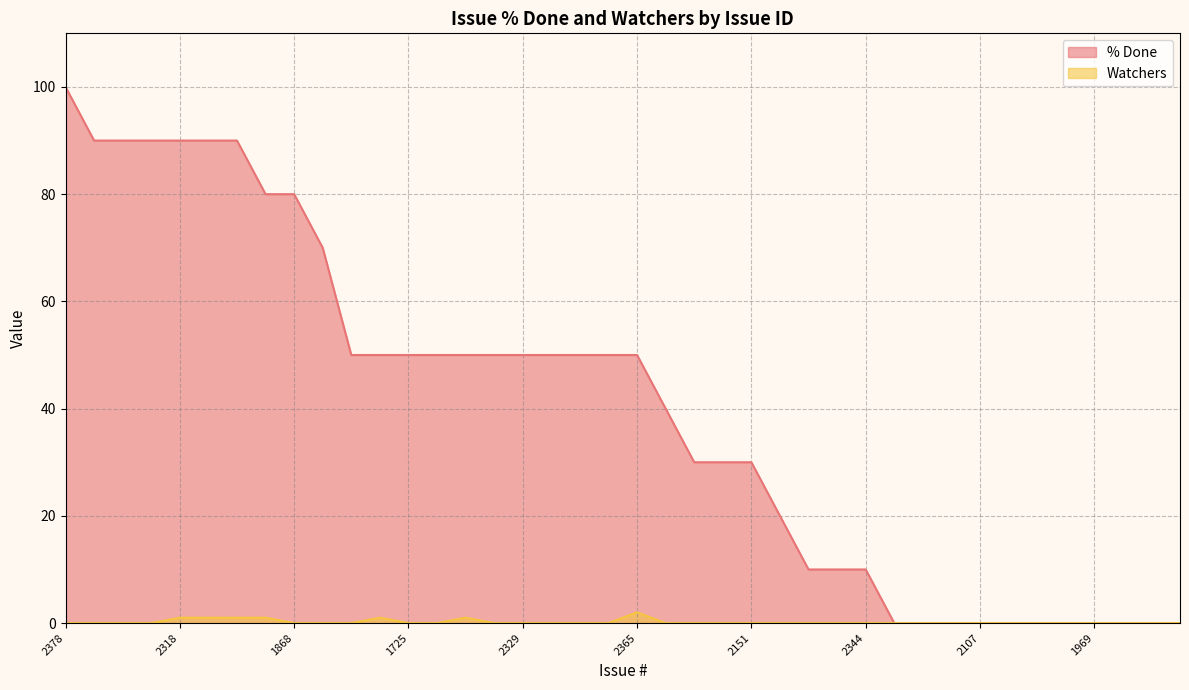

Reading right to left, list all the values displayed in this chart.

% Done: 2322=0	1947=0	2327=0	1969=0	2108=0	1783=0	1993=0	2107=0	2219=0	2246=0	1882=0	2344=10	1716=10	2298=10	2266=20	2151=30	936=30	2242=30	1828=40	2365=50	2227=50	2436=50	512=50	2329=50	ISSUE-12=50	2391=50	2384=50	1725=50	ISSUE-17=50	2155=50	2290=70	1868=80	2131=80	2359=90	2098=90	2318=90	2439=90	2295=90	1989=90	2378=100
Watchers: 2322=0	1947=0	2327=0	1969=0	2108=0	1783=0	1993=0	2107=0	2219=0	2246=0	1882=0	2344=0	1716=0	2298=0	2266=0	2151=0	936=0	2242=0	1828=0	2365=2	2227=0	2436=0	512=0	2329=0	ISSUE-12=0	2391=1	2384=0	1725=0	ISSUE-17=1	2155=0	2290=0	1868=0	2131=1	2359=1	2098=1	2318=1	2439=0	2295=0	1989=0	2378=0